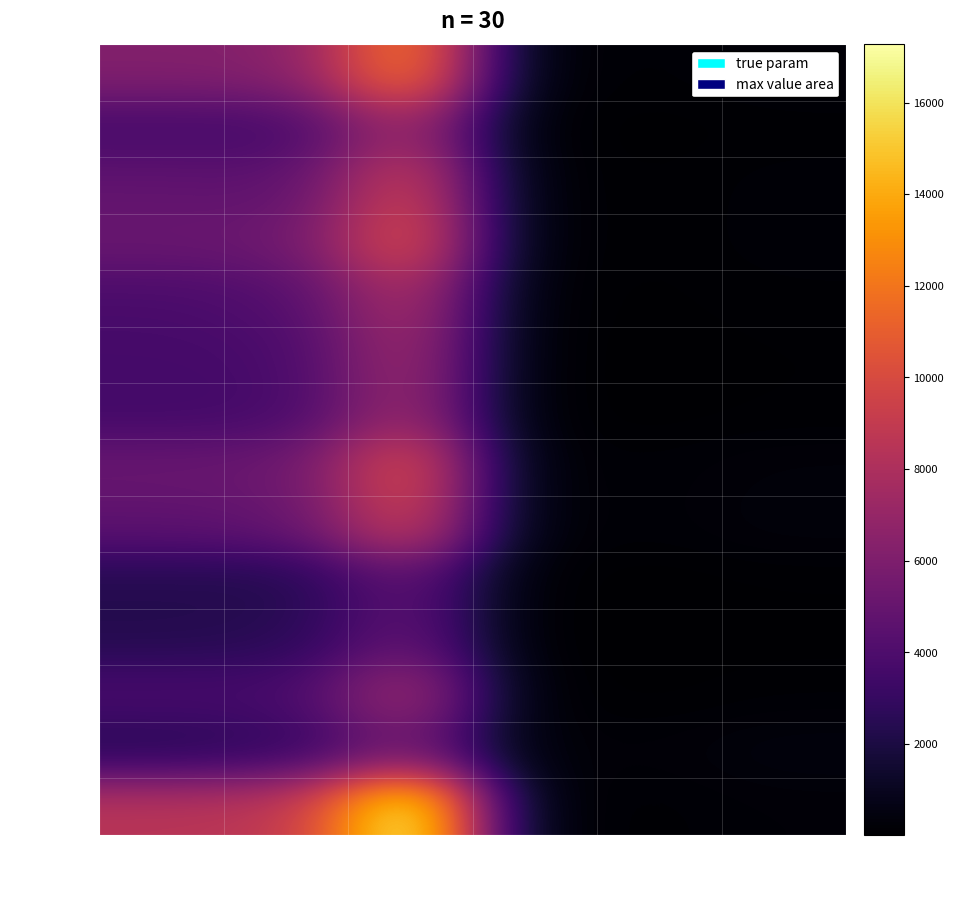

Which series has the largest range (max minus min)?

16 門真みらい